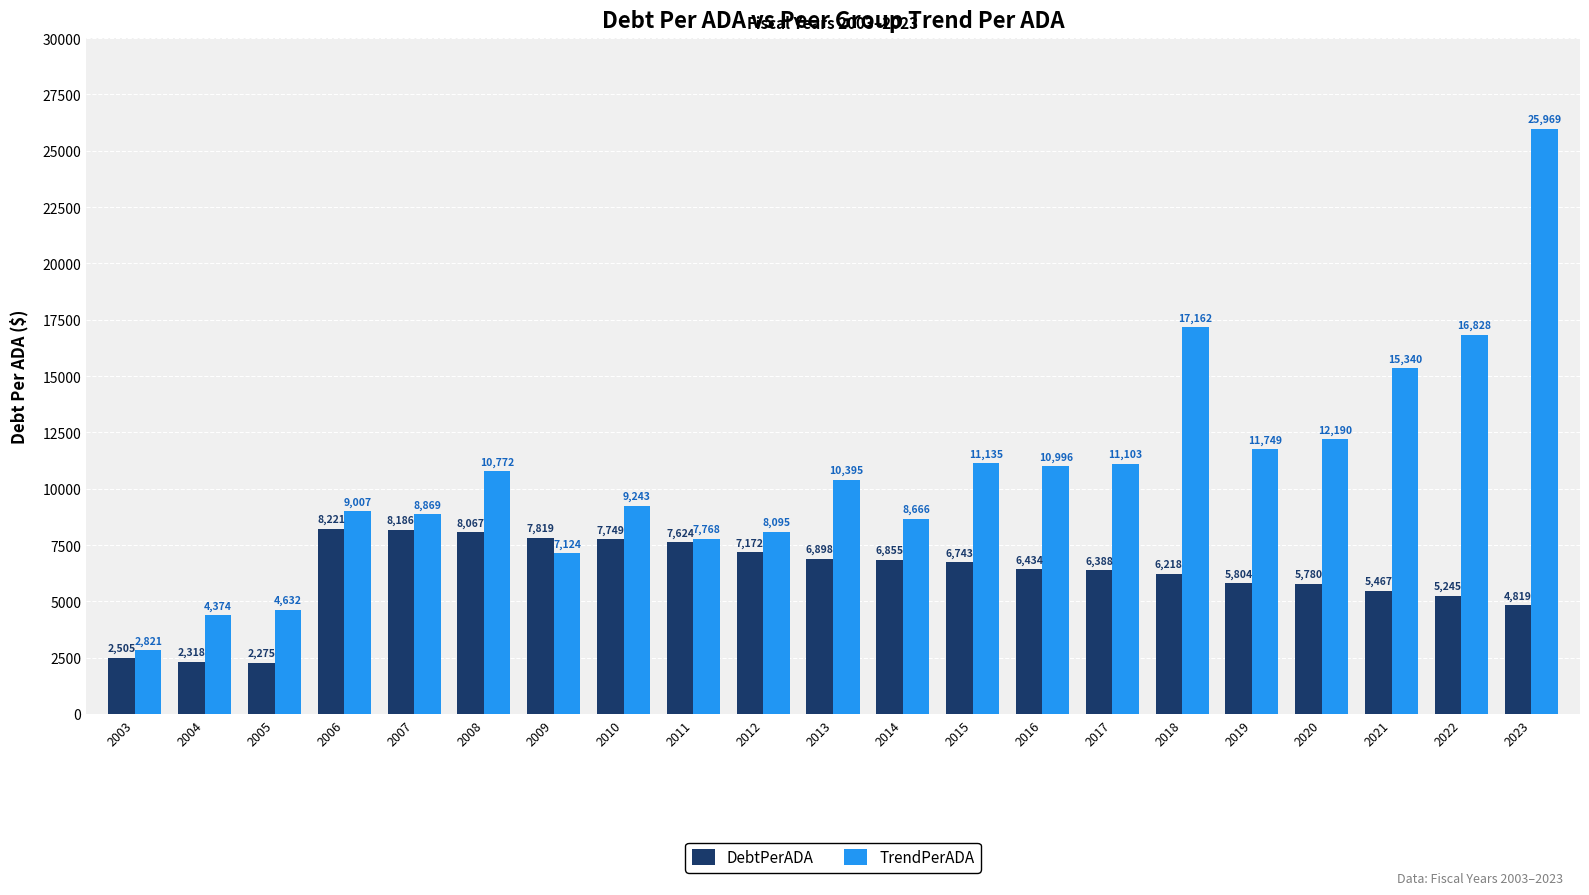

Rank the categories by TrendPerADA value from lowest to highest.

2003, 2004, 2005, 2009, 2011, 2012, 2014, 2007, 2006, 2010, 2013, 2008, 2016, 2017, 2015, 2019, 2020, 2021, 2022, 2018, 2023